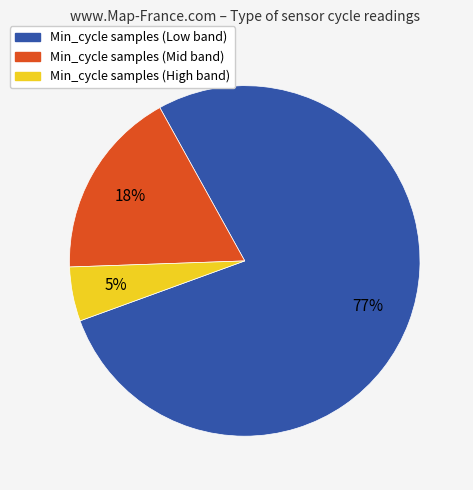

Count the number of slices in the pie.

3